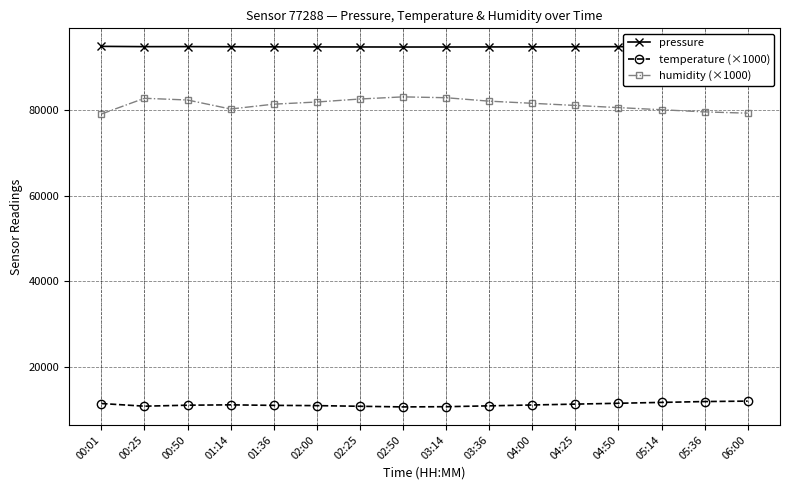

What is the difference between the highest and lowest values at 01:14?

83453.1